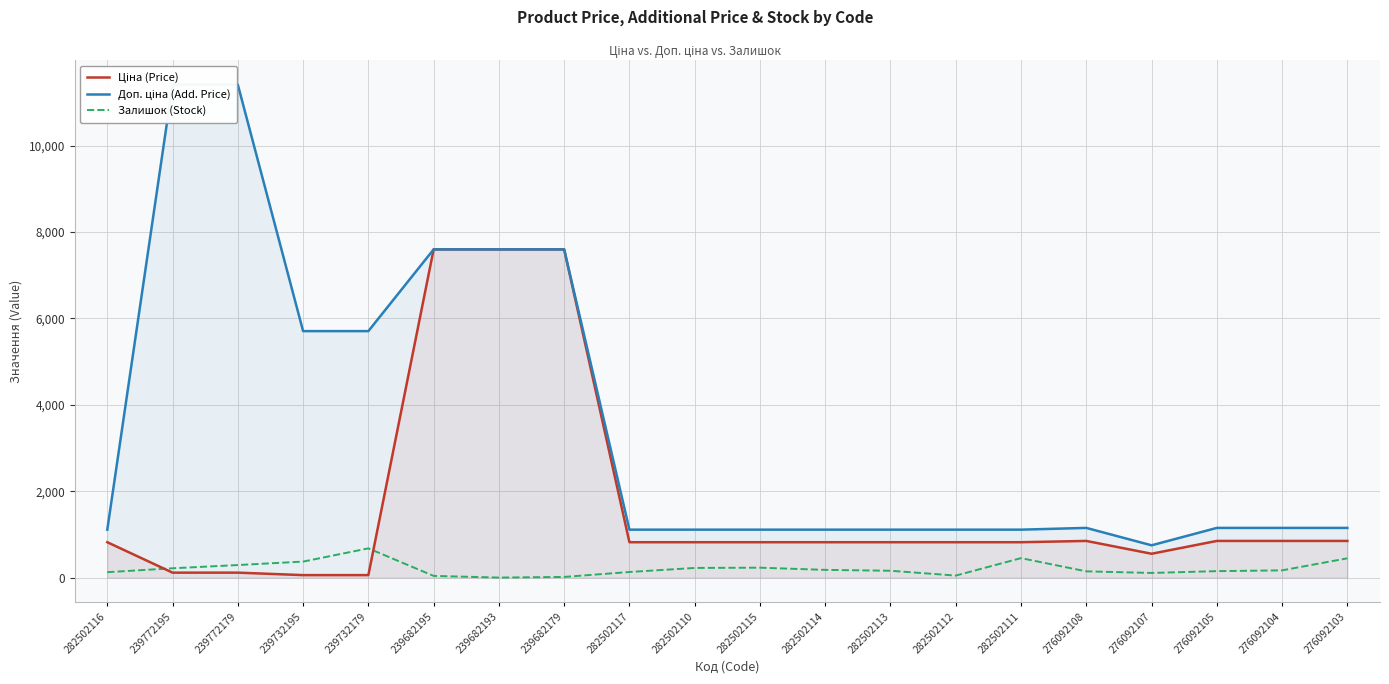

What is the label of the 3rd point from the left?

239772179